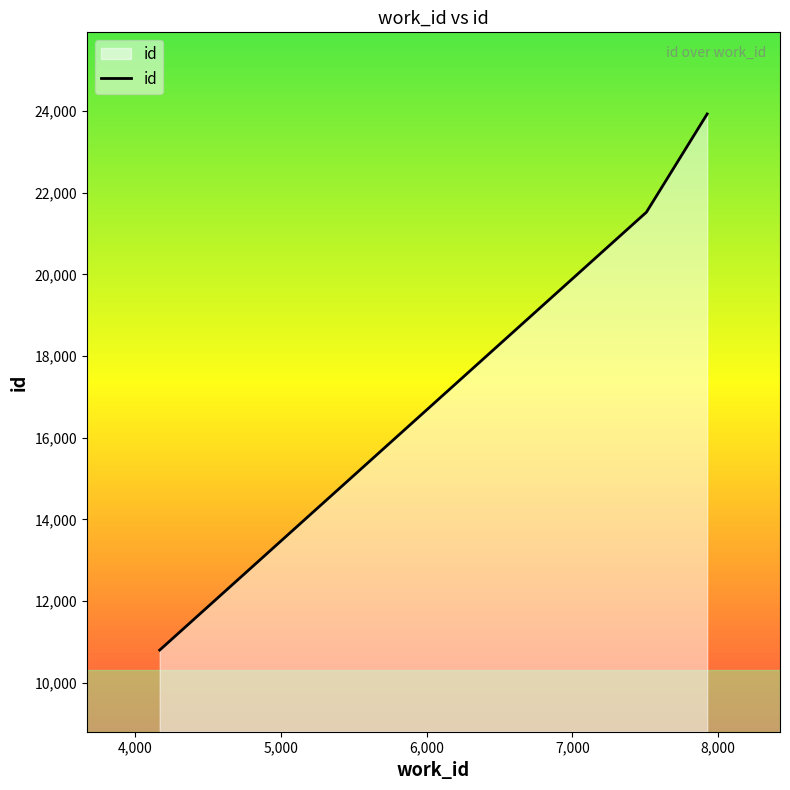

What is the smallest value displayed?

10797